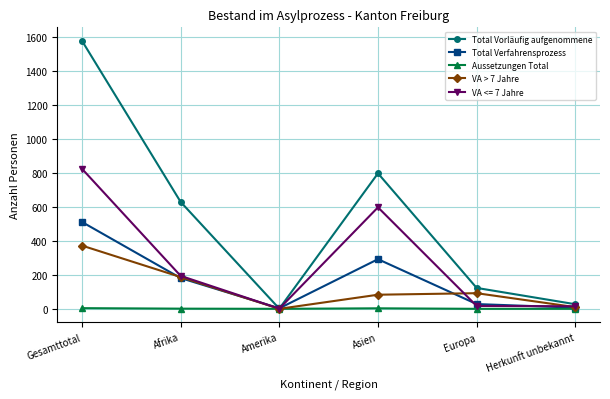

What is the sum of all Total Vorläufig aufgenommene values?

3154